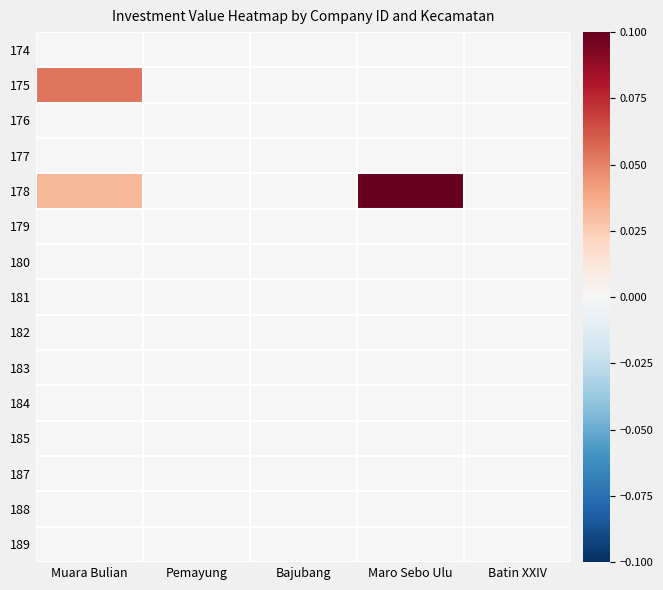

At Maro Sebo Ulu, list the series in order from smallest to largest.

174, 175, 176, 177, 179, 180, 181, 182, 183, 184, 185, 187, 188, 189, 178